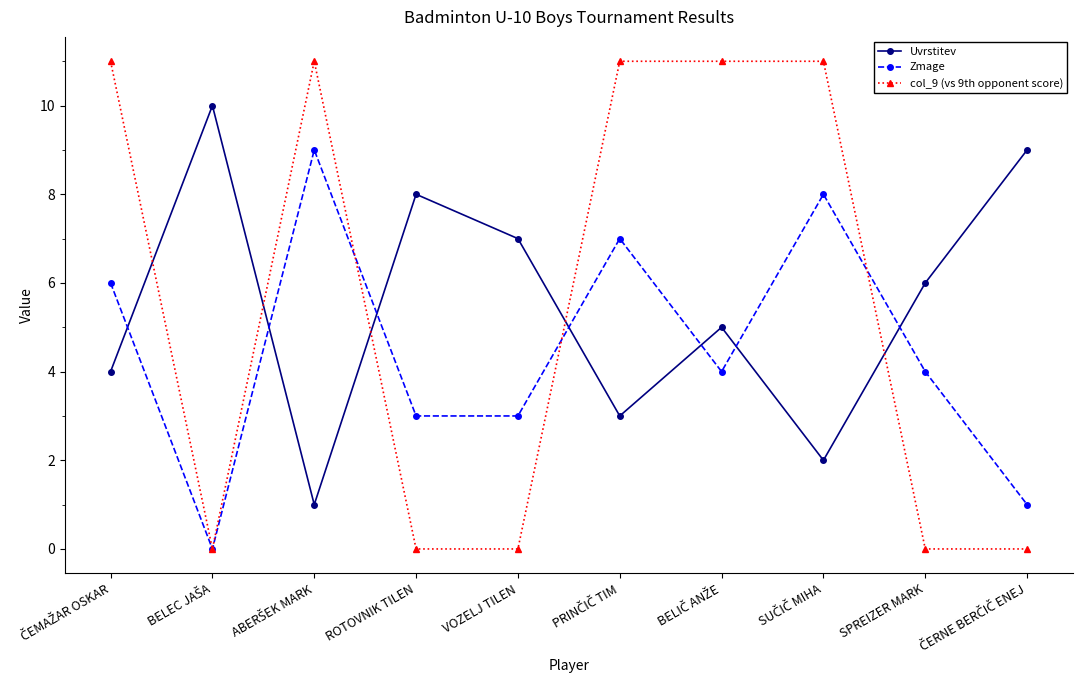

What is the maximum value for Zmage?

9